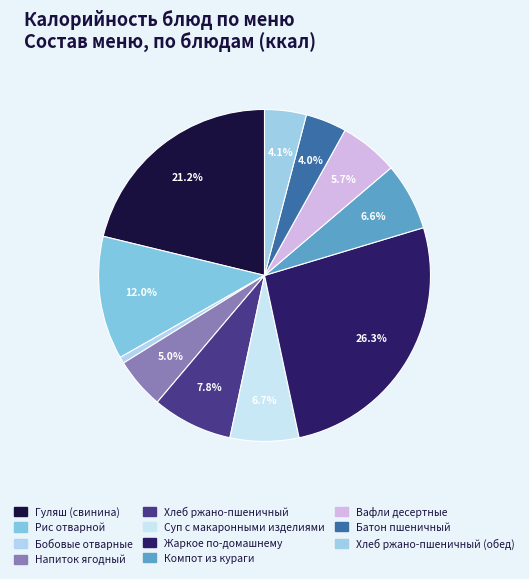

Count the number of slices in the pie.

11